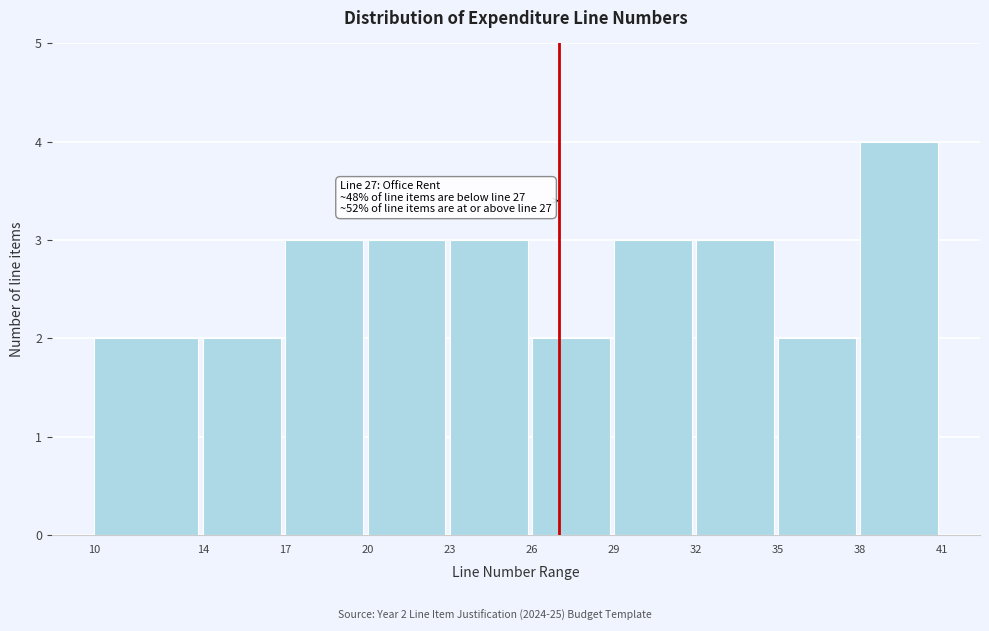

Which range on the x-axis has the tallest bar?

38 to 41